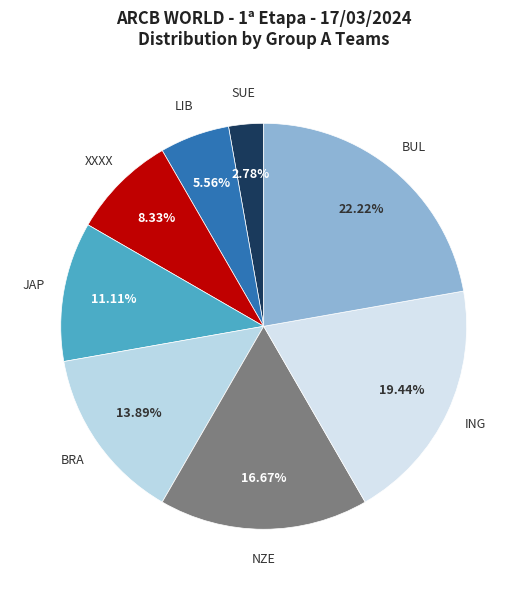

Rank the categories by value from highest to lowest.

BUL, ING, NZE, BRA, JAP, XXXX, LIB, SUE